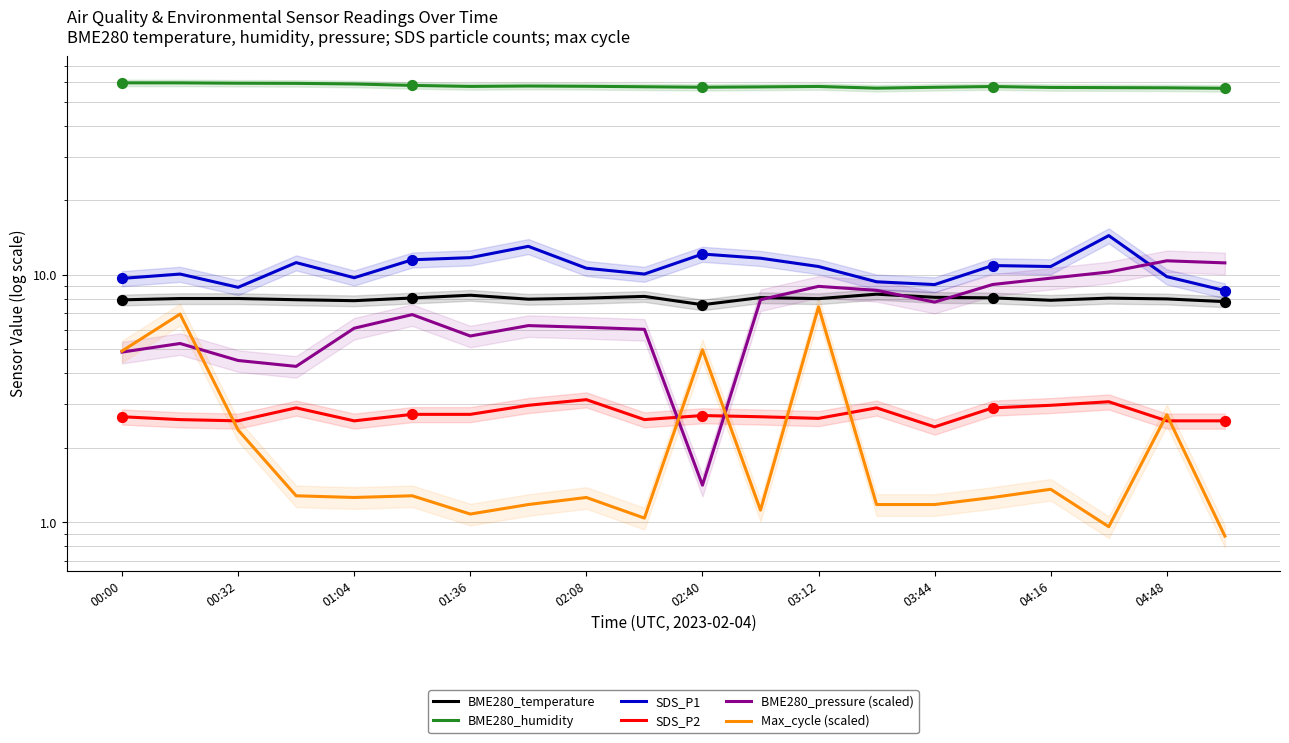

At which category is the sum across all series the highest?

03:12